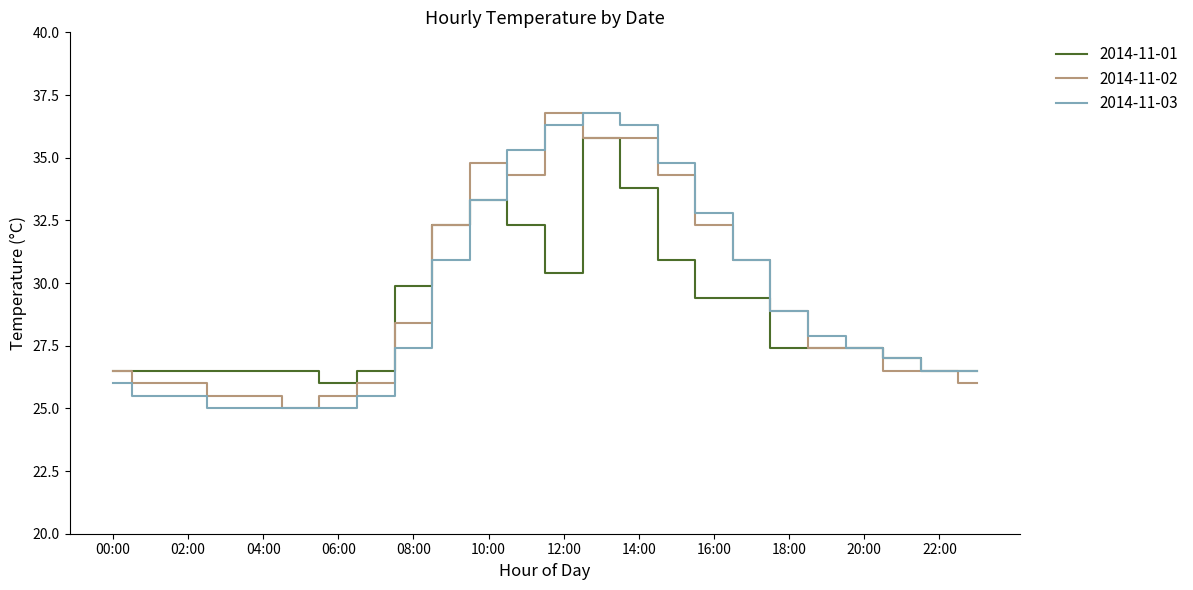

What is the minimum value for 2014-11-01?

26.0